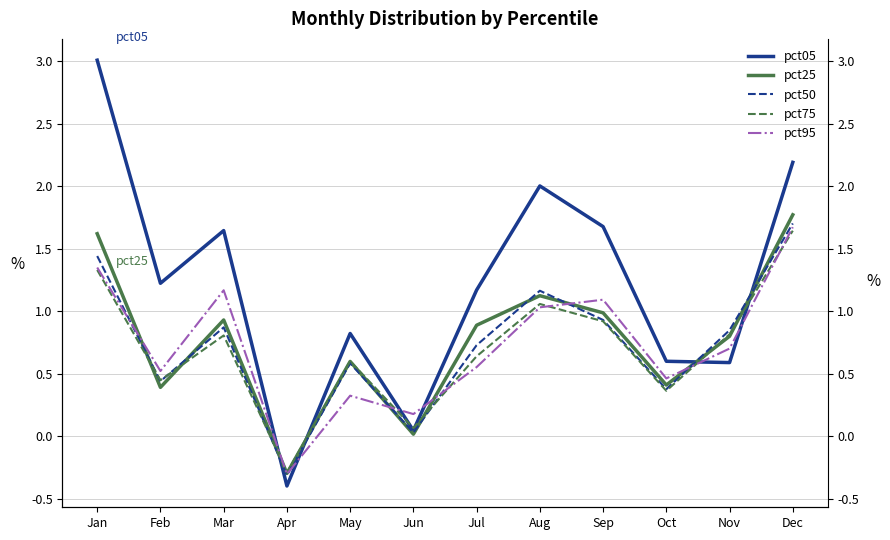

The value of pct05 at Dec is 2.2. True or false?

True